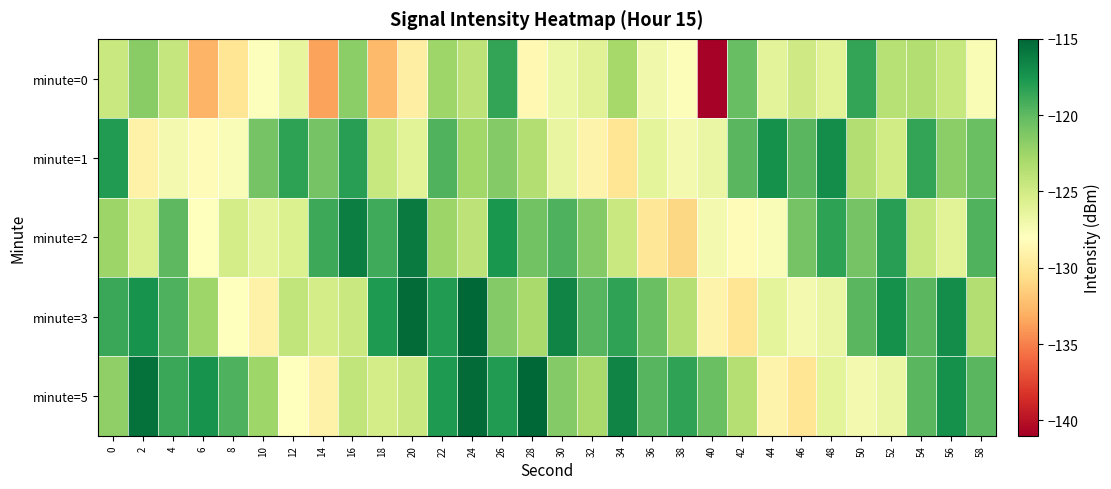

Count the number of categories in the chart.

30